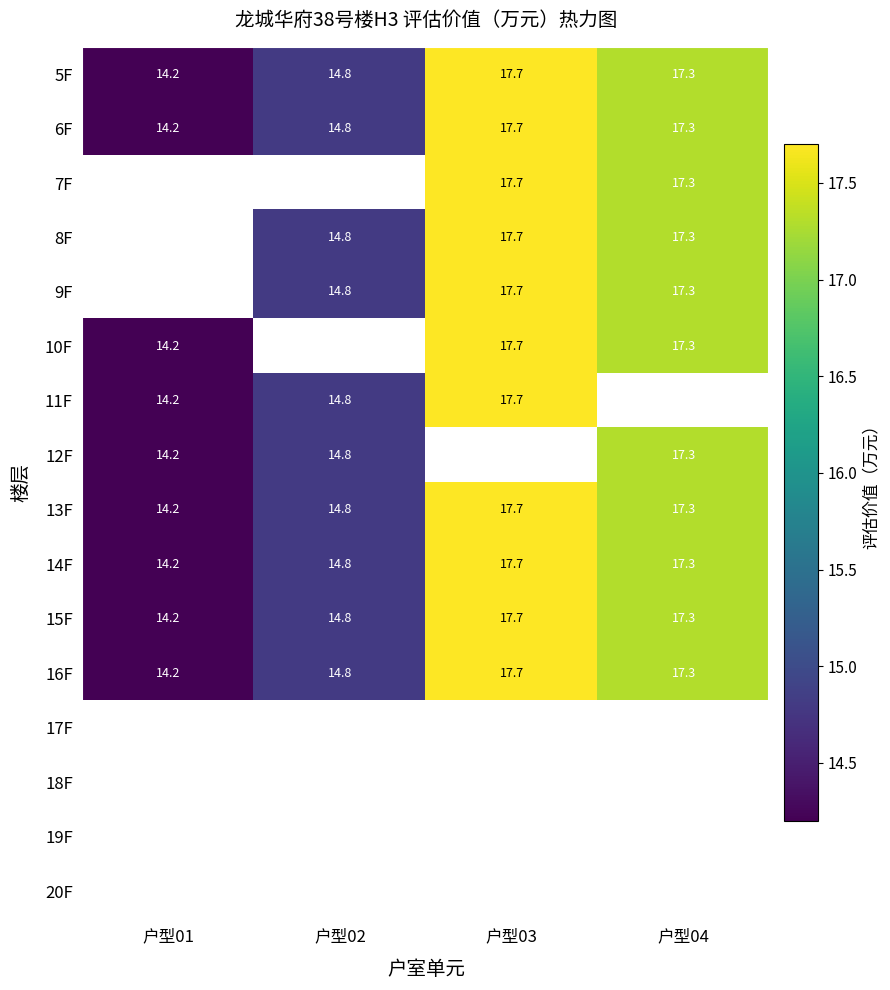

Between 户型04 and 户型02, which is larger?

户型04